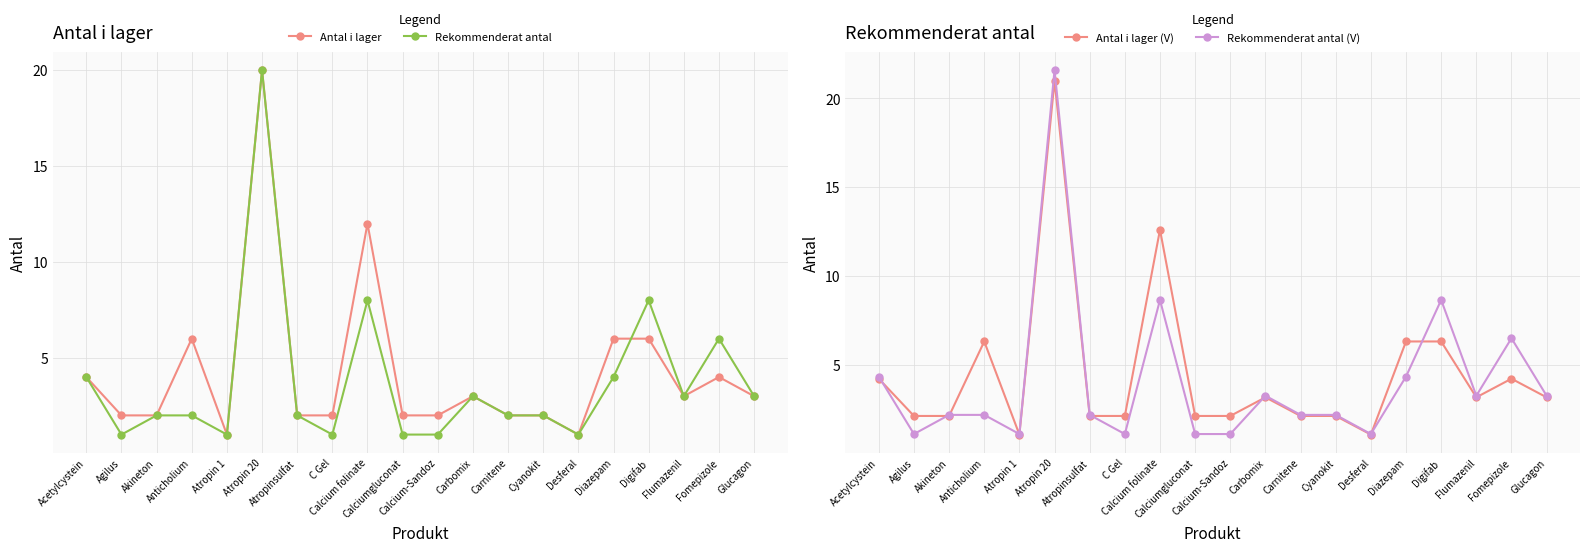

Is the value of Rekommenderat antal (V) at Flumazenil greater than the value of Rekommenderat antal at Atropinsulfat?

Yes